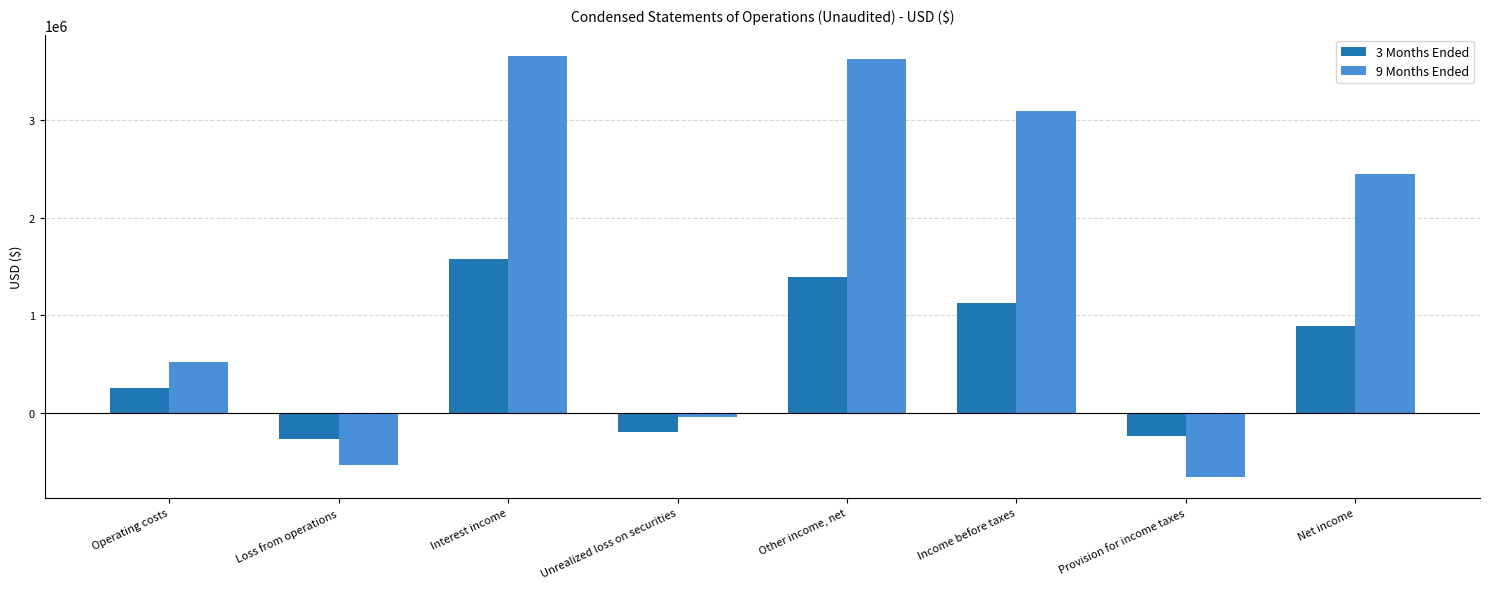

What is the spread (max minus min) of values at Operating costs?

265392